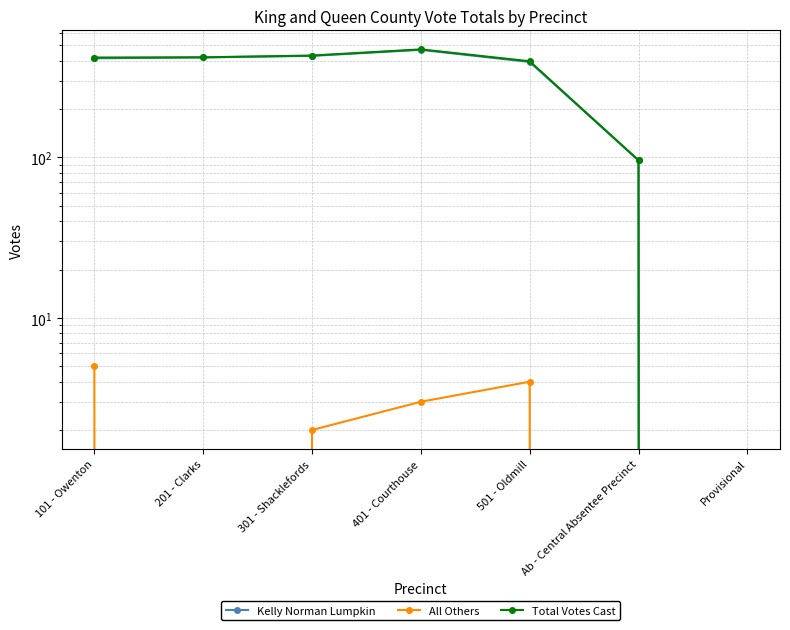

What is the label of the 5th point from the right?

301 - Shacklefords